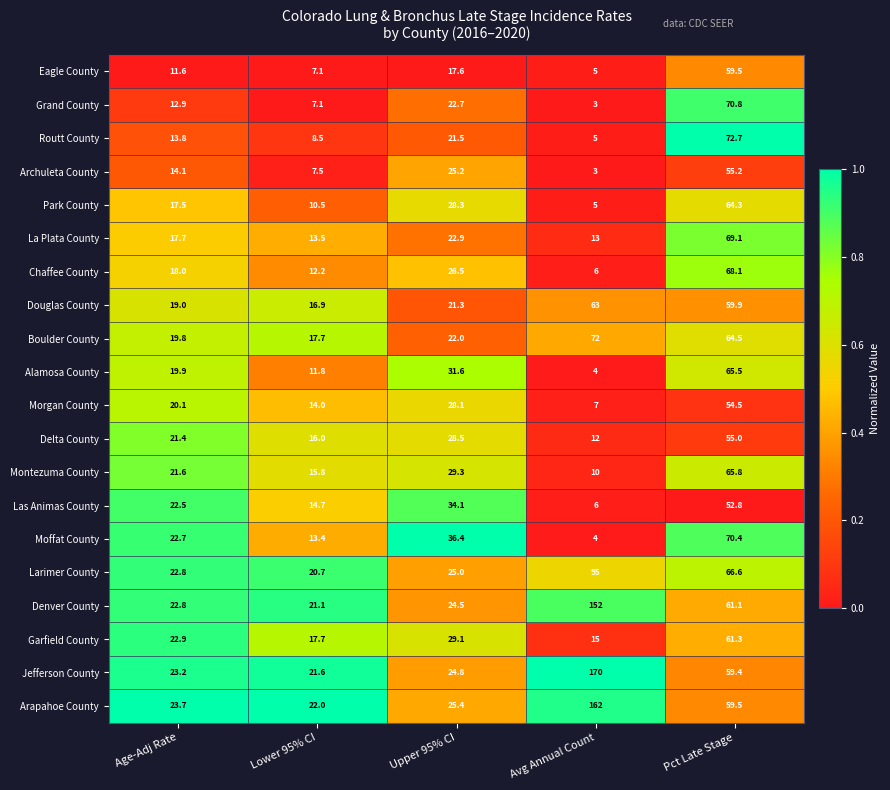

Is the value of Arapahoe County at Pct Late Stage greater than the value of Douglas County at Avg Annual Count?

No